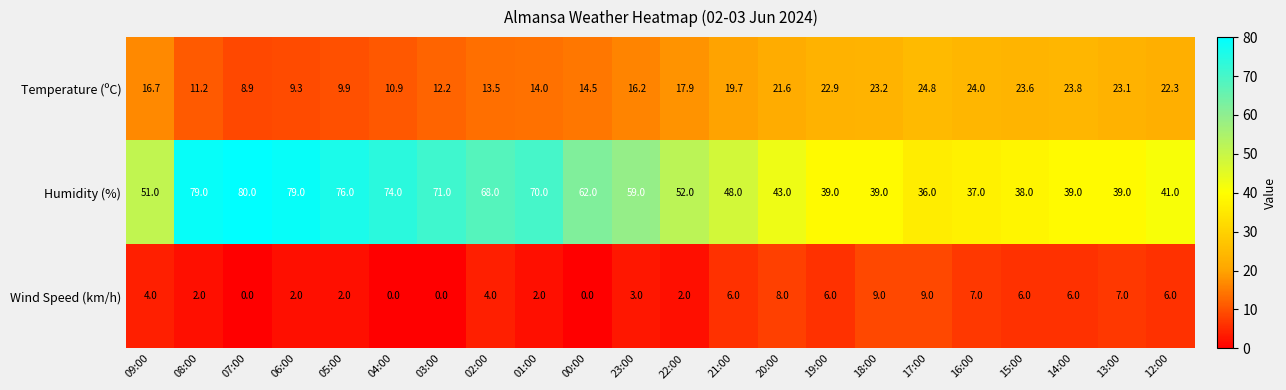

Rank the series by their average value, from lowest to highest.

Wind Speed (km/h), Temperature (ºC), Humidity (%)